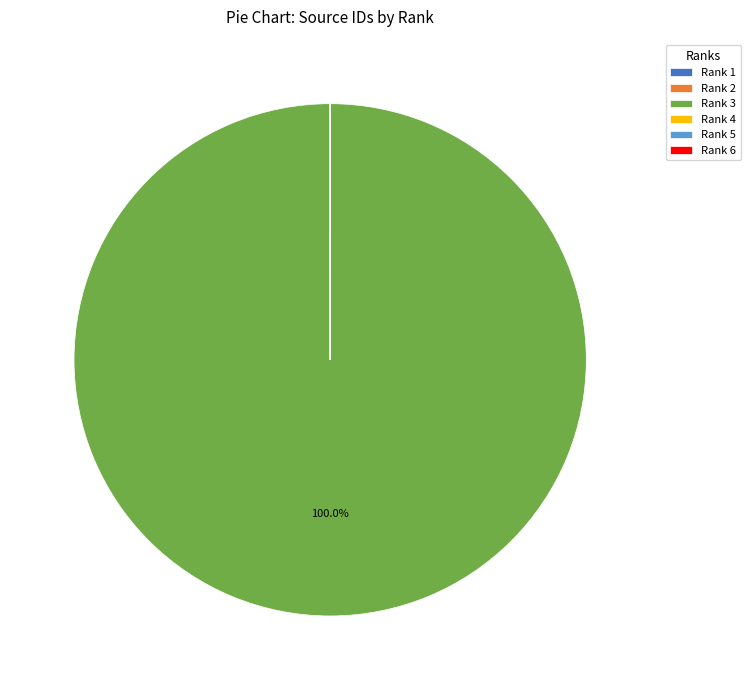

Which slice is the largest?

Rank 3